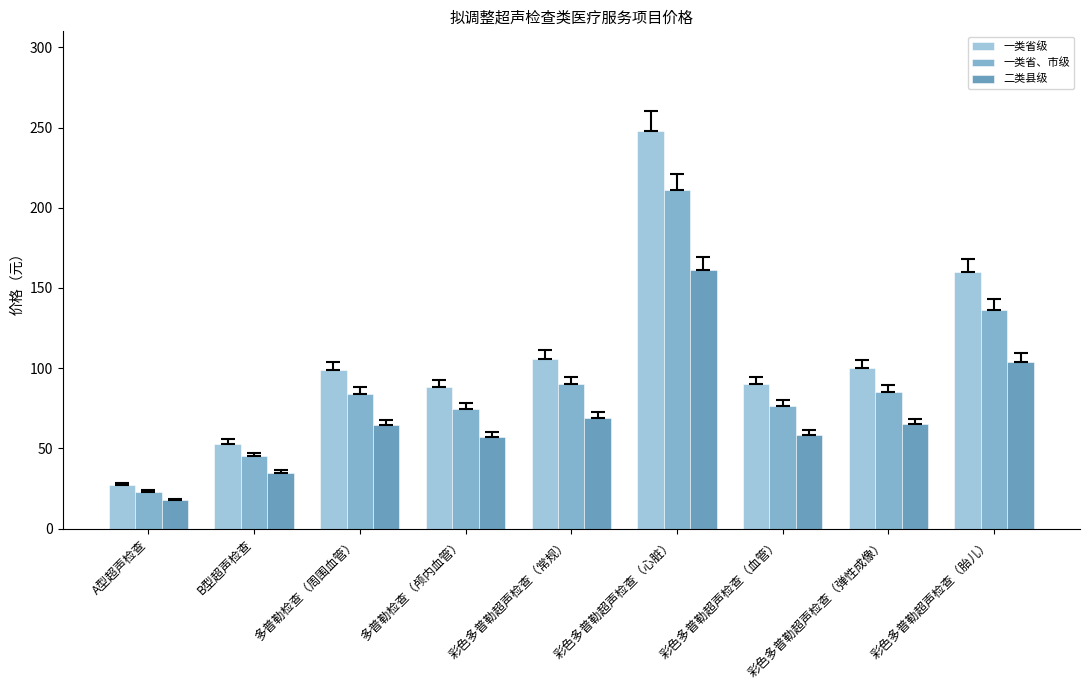

What is the sum of all 一类省、市级 values?

825.4